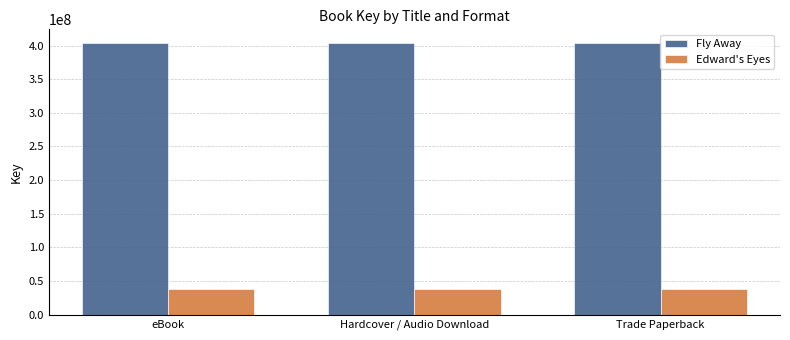

What is the smallest value displayed?

38022558